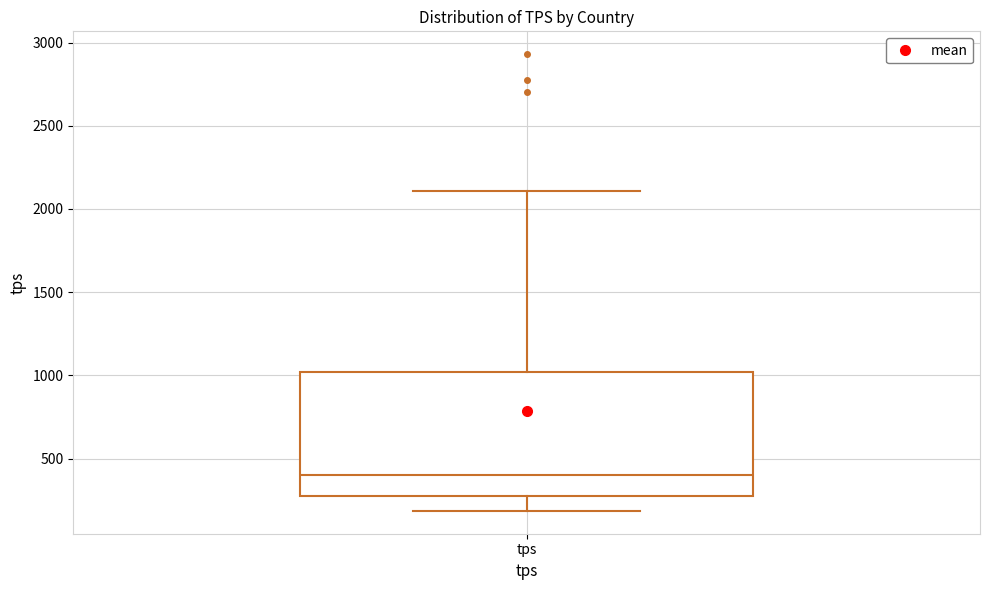

Where does the median line of the box for tps sit on the y-axis? The values are not printed on the chart, so give them approximately, as read against the axis.

400